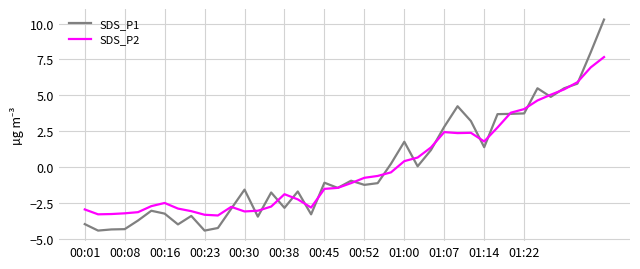

Which series has the widest spread of values?

SDS_P1